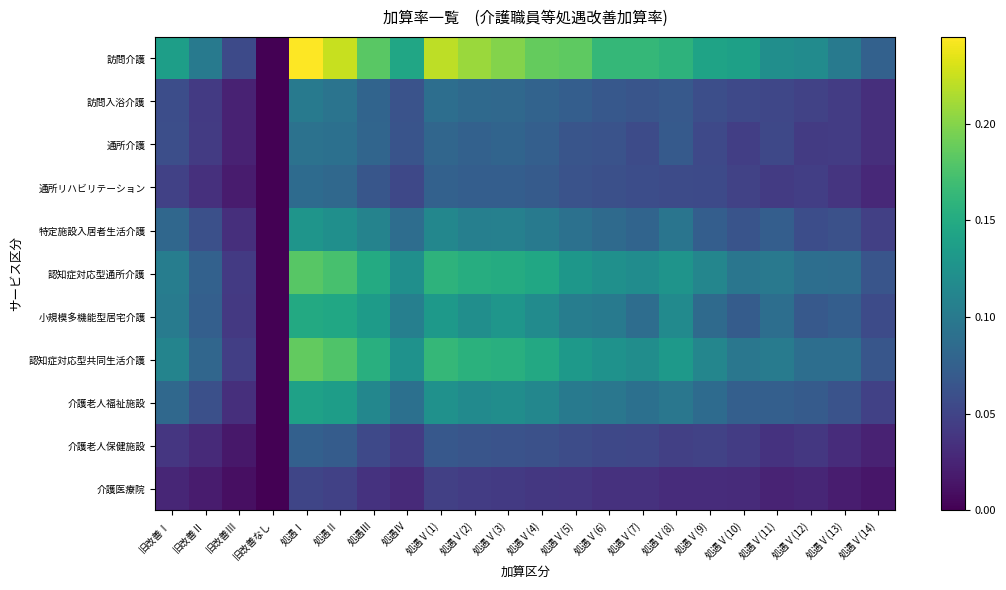

What is the spread (max minus min) of values at 処遇Ⅴ(9)?

0.1